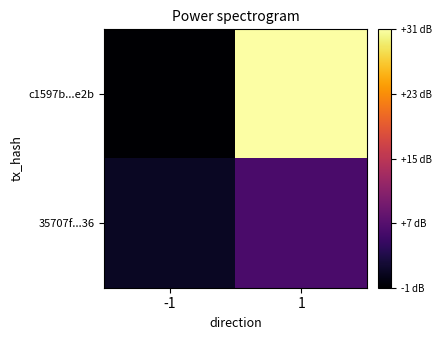

Which series has the largest total across all categories?

c1597b...e2b